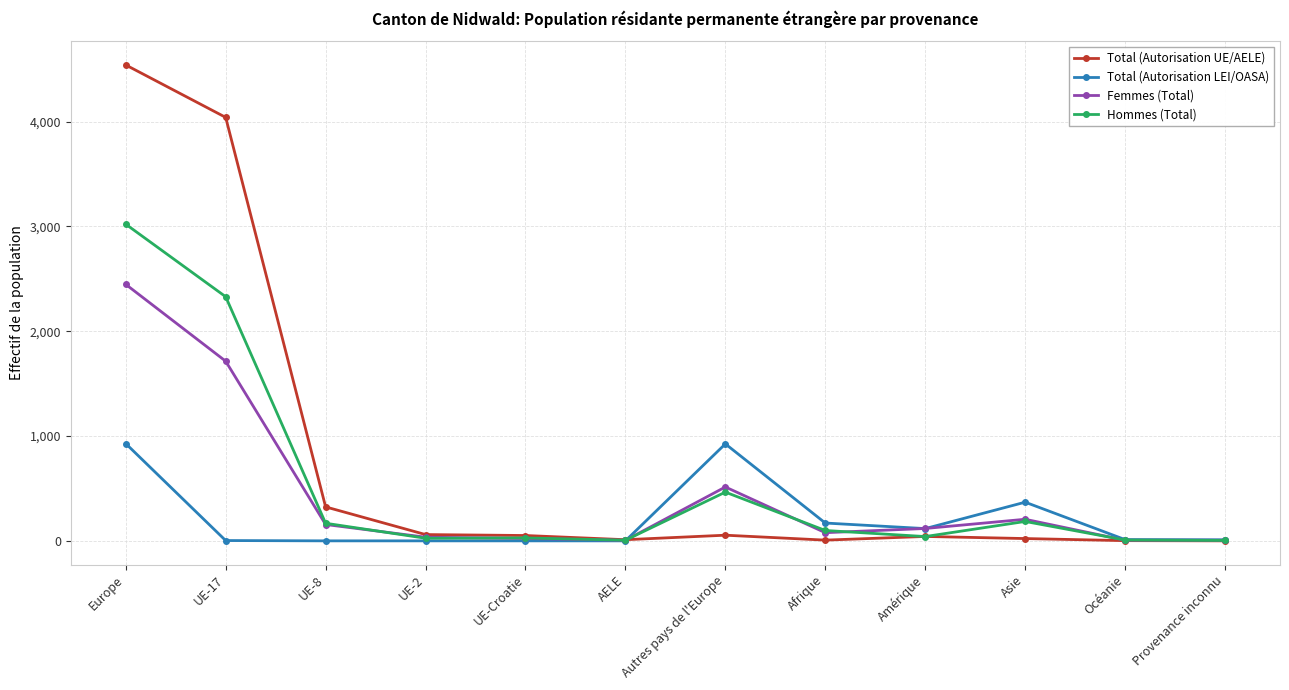

Which series has the largest total across all categories?

Total (Autorisation UE/AELE)